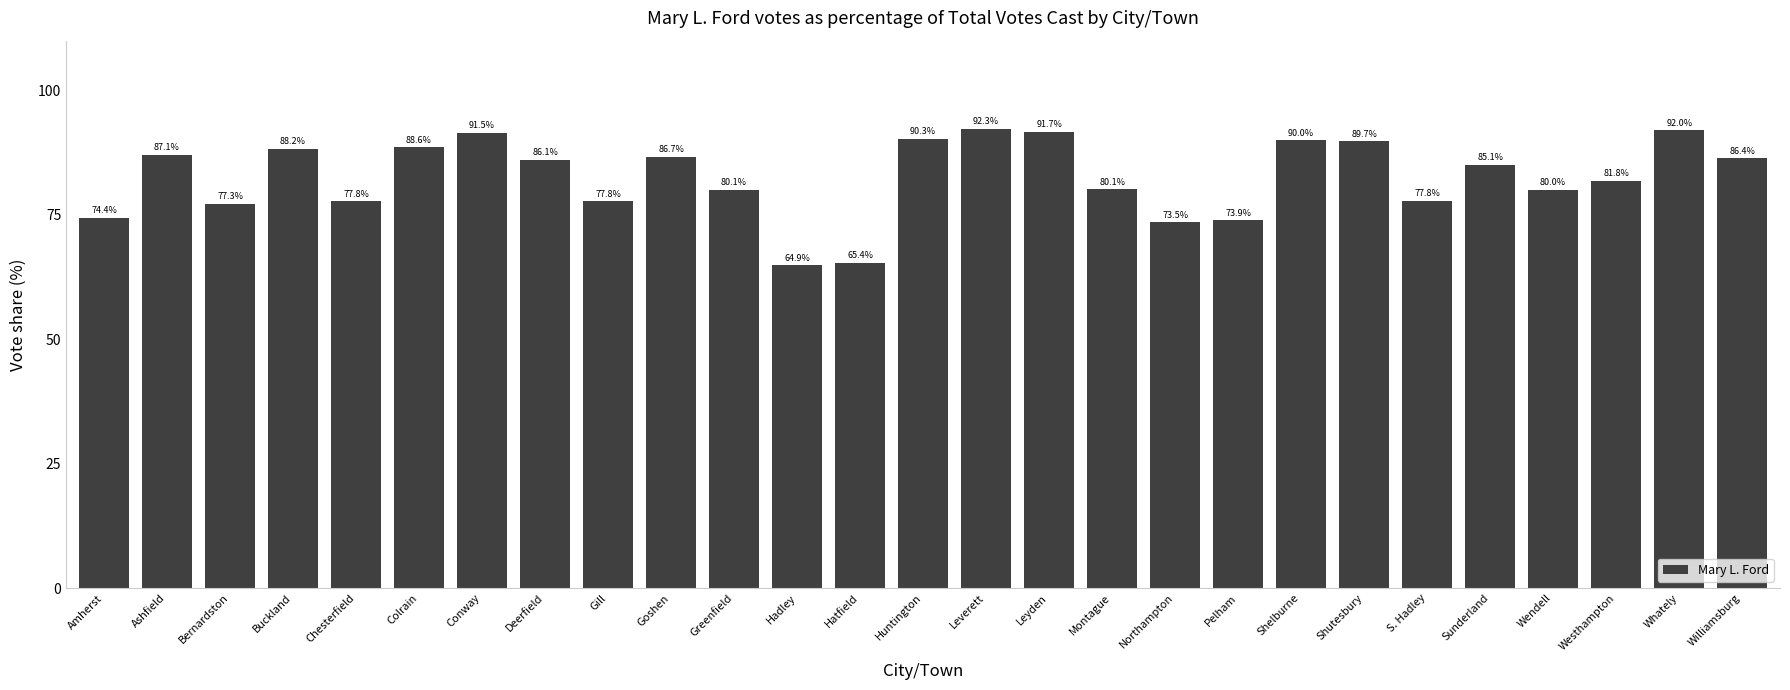

Approximately how many times larger is the value at Shutesbury compared to Chesterfield?

1.2